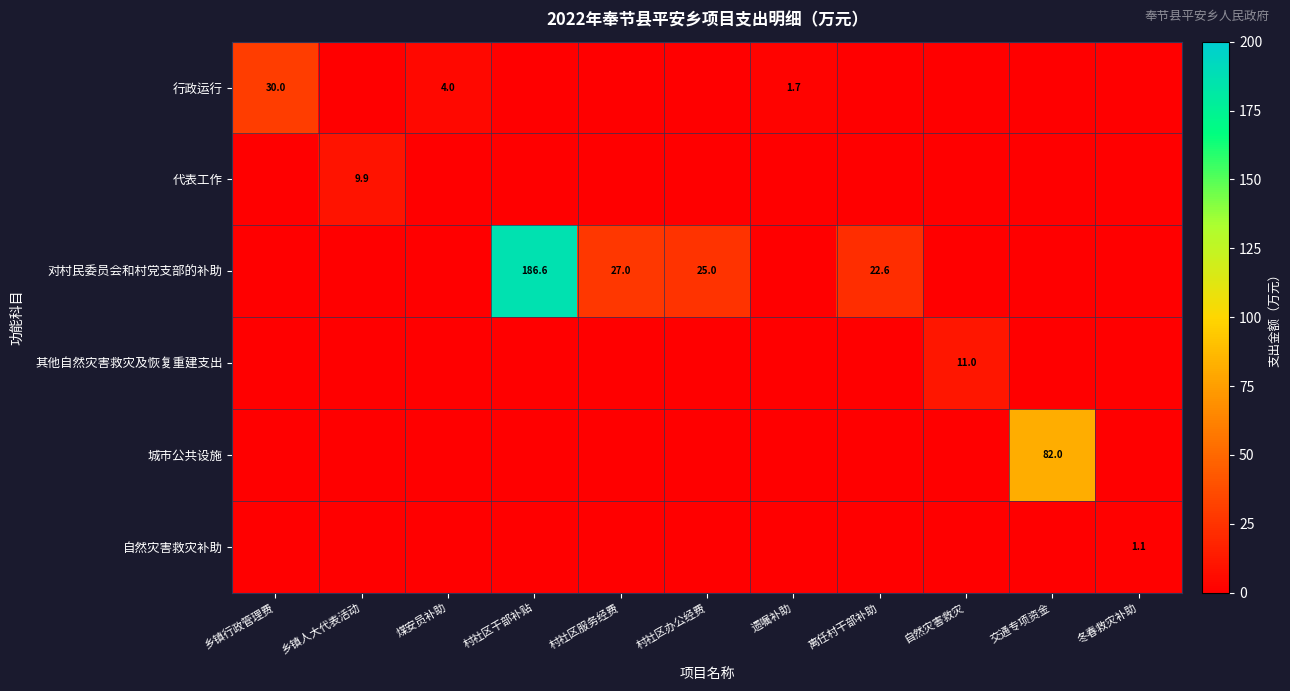

How many series are shown in this chart?

6